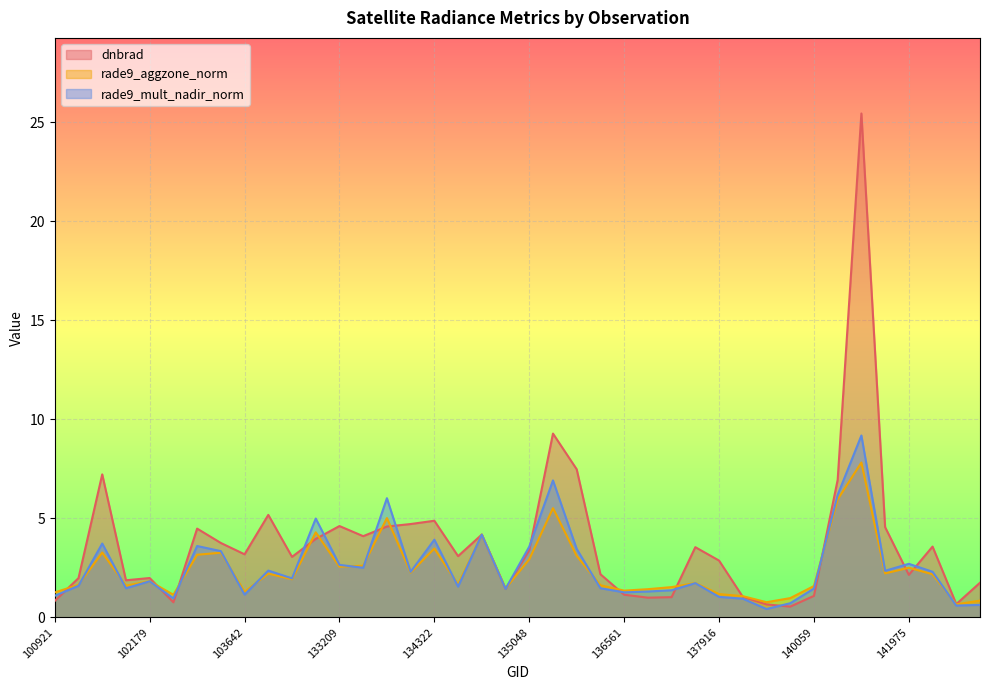

In rade9_mult_nadir_norm, how many points are lower than both neighbors (excluding endpoints)?

12